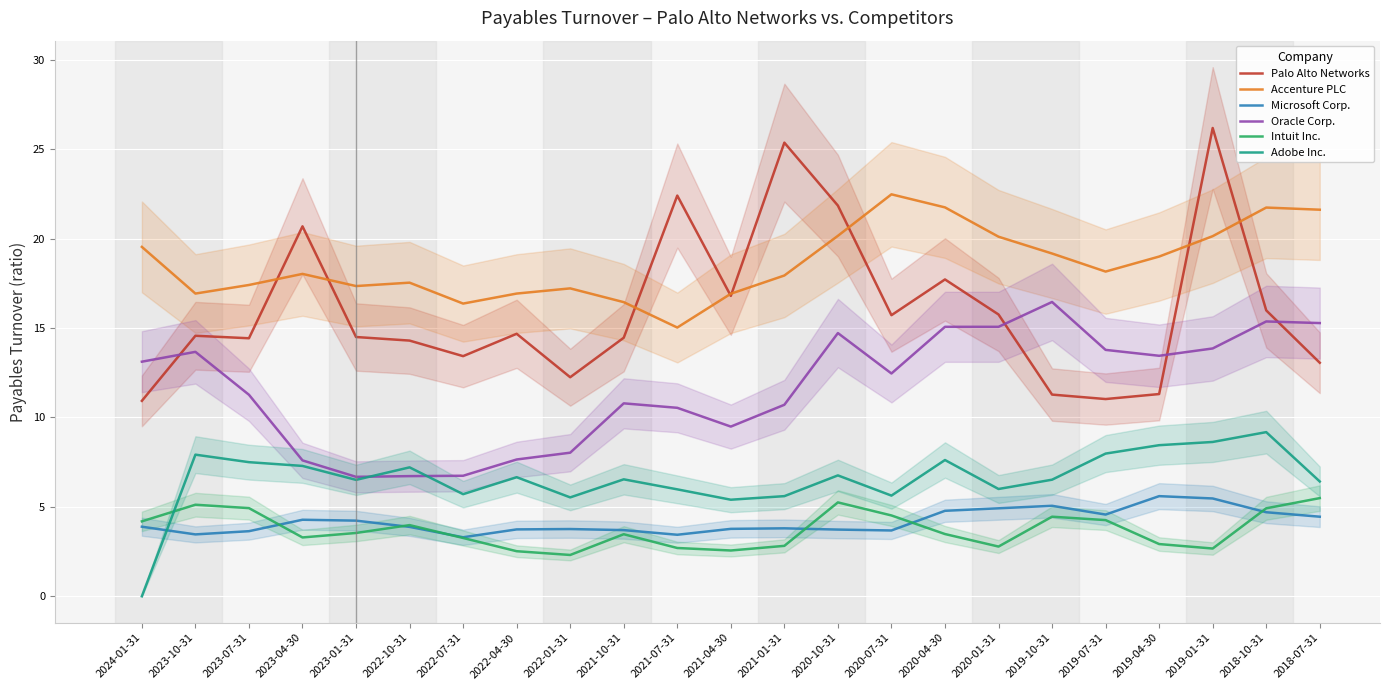

What are all the series names shown in the legend?

Palo Alto Networks, Accenture PLC, Microsoft Corp., Oracle Corp., Intuit Inc., Adobe Inc.